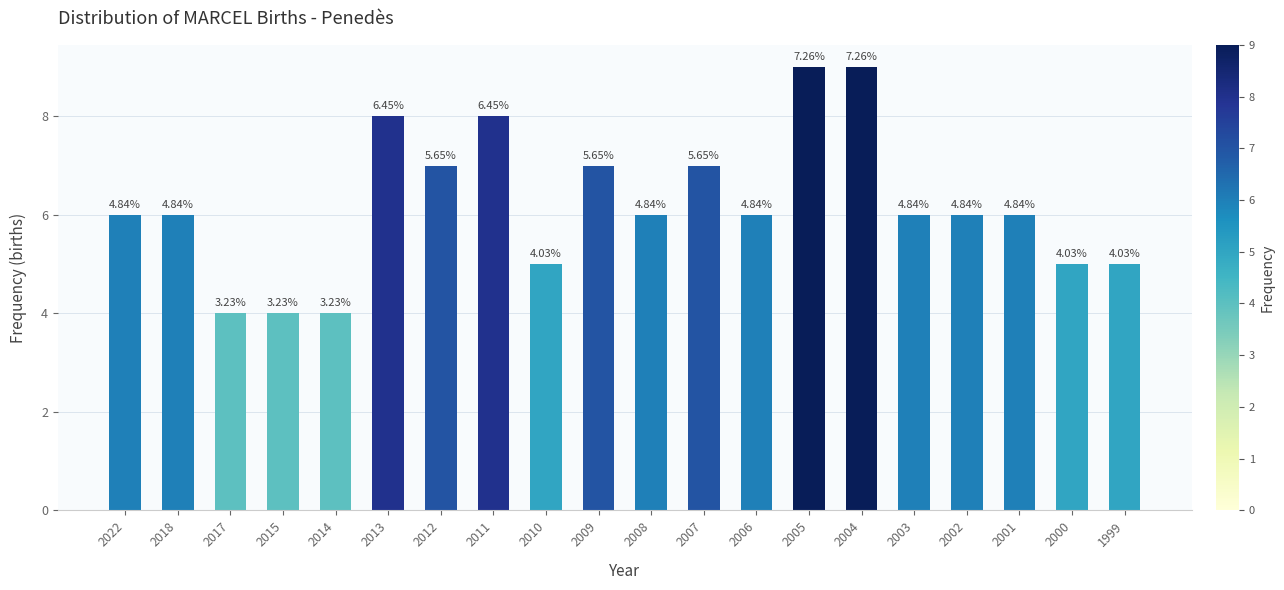

Rank the categories by value from lowest to highest.

2017, 2015, 2014, 2010, 2000, 1999, 2022, 2018, 2008, 2006, 2003, 2002, 2001, 2012, 2009, 2007, 2013, 2011, 2005, 2004